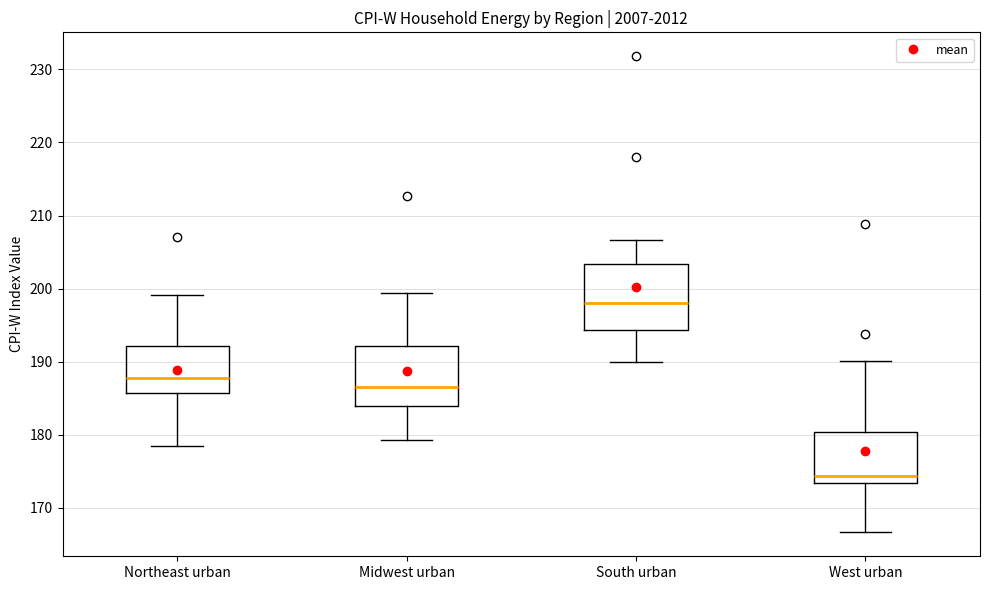

Where does the upper whisker of the box for South urban end on the y-axis? The values are not printed on the chart, so give them approximately, as read against the axis.

207